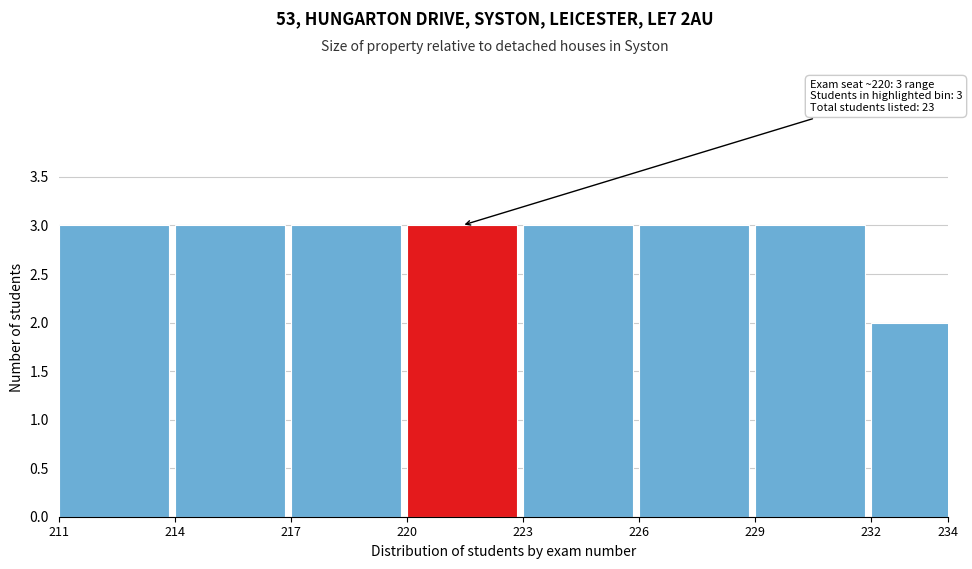

Reading left to right, what are all the values shown in this chart?

211=3	214=3	217=3	220=3	223=3	226=3	229=3	234=2